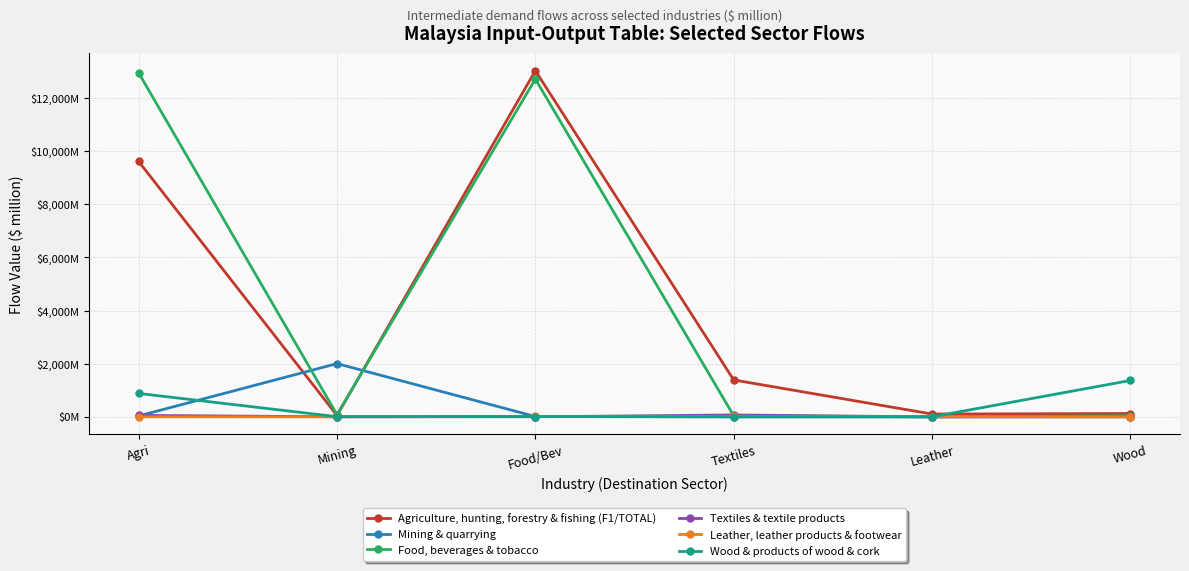

What is the approximate value of Food, beverages & tobacco at Mining?

81.0